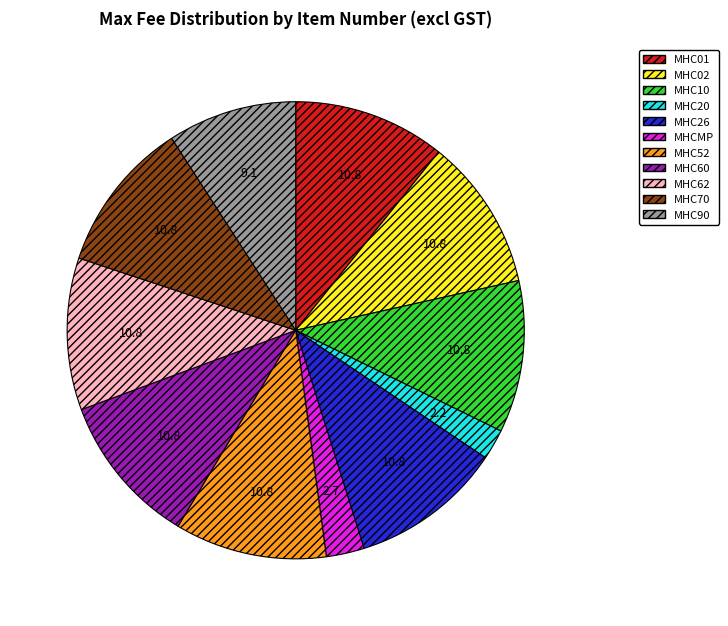

True or false: MHC90 accounts for 9% of the total.

True